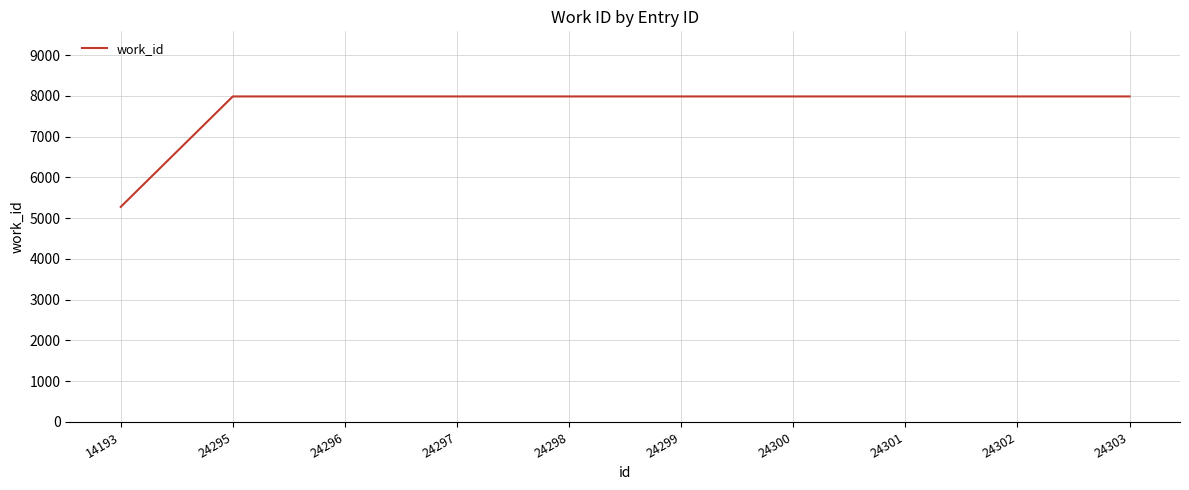

Which has a higher value, 24296 or 14193?

24296